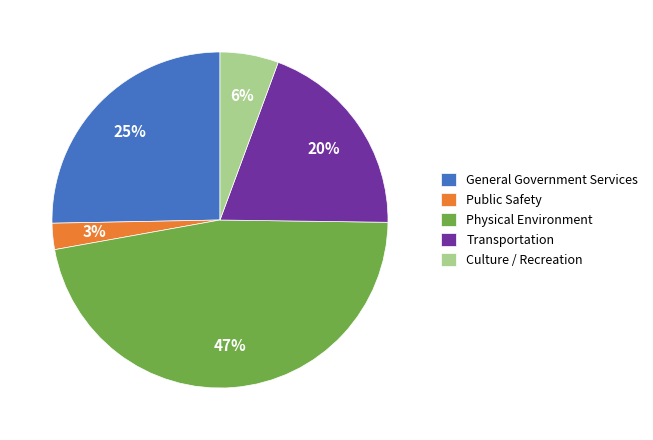

How many slices are in this pie chart?

5